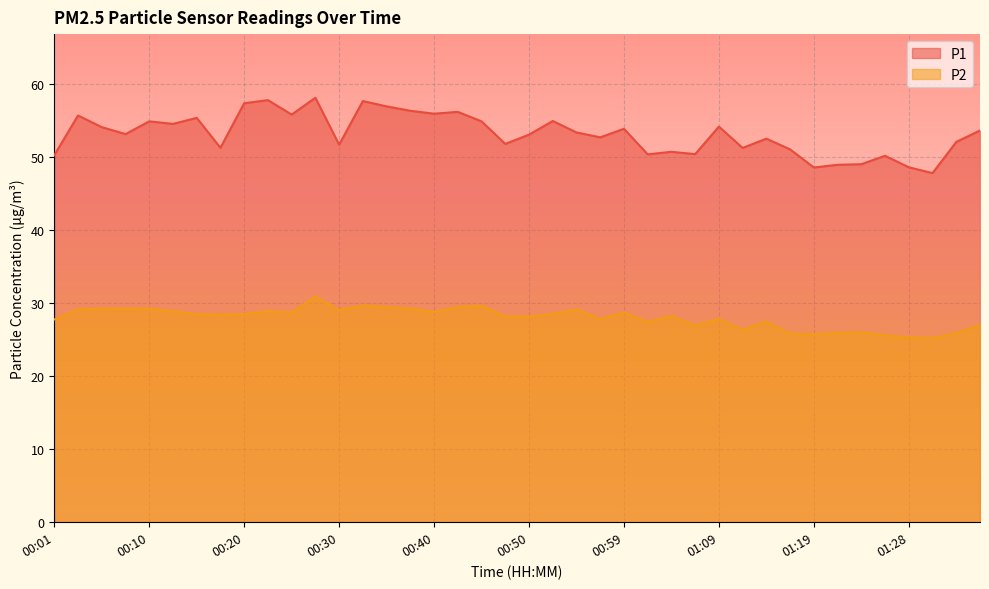

At which category is the sum across all series the highest?

00:27